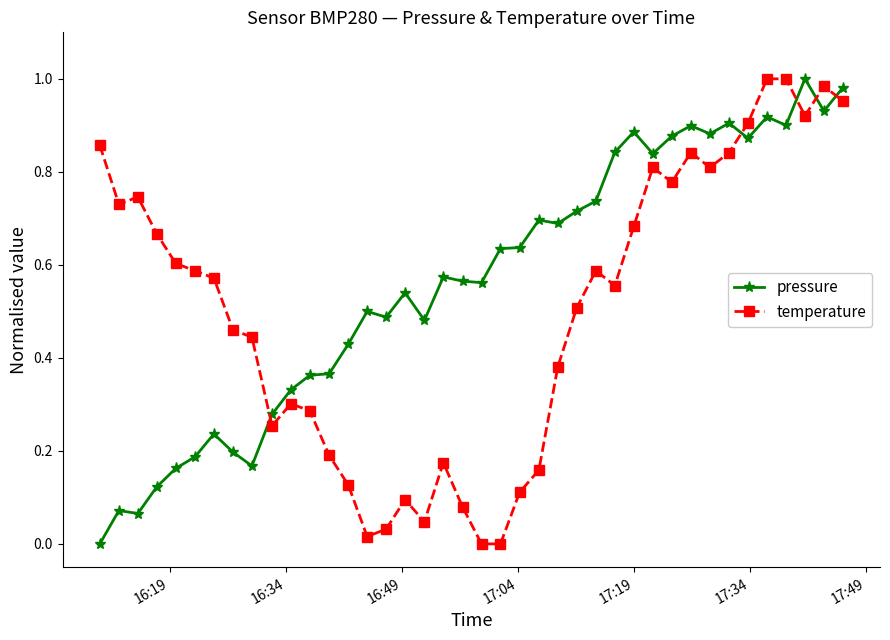

How many lines are shown in the chart?

2